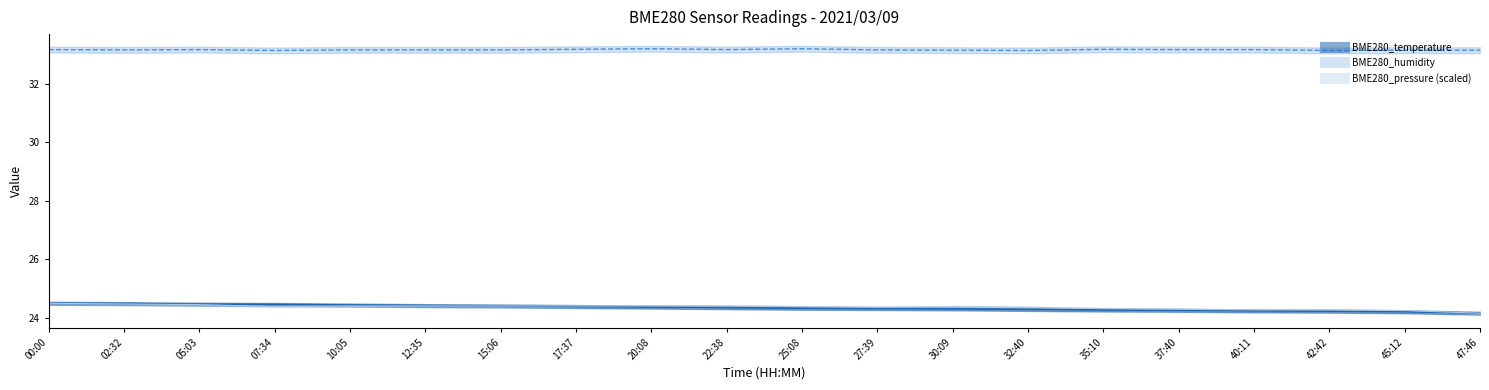

Reading right to left, what are all the values shown in this chart?

BME280_temperature: 24.1	24.2	24.2	24.2	24.2	24.3	24.3	24.3	24.3	24.3	24.3	24.4	24.4	24.4	24.4	24.4	24.4	24.5	24.5	24.5
BME280_humidity: 33.1	33.1	33.1	33.2	33.2	33.2	33.1	33.1	33.2	33.2	33.2	33.2	33.2	33.2	33.2	33.2	33.1	33.2	33.2	33.2
BME280_pressure_scaled: 24.1	24.2	24.3	24.3	24.3	24.3	24.4	24.4	24.4	24.4	24.4	24.4	24.4	24.4	24.4	24.4	24.4	24.4	24.5	24.5